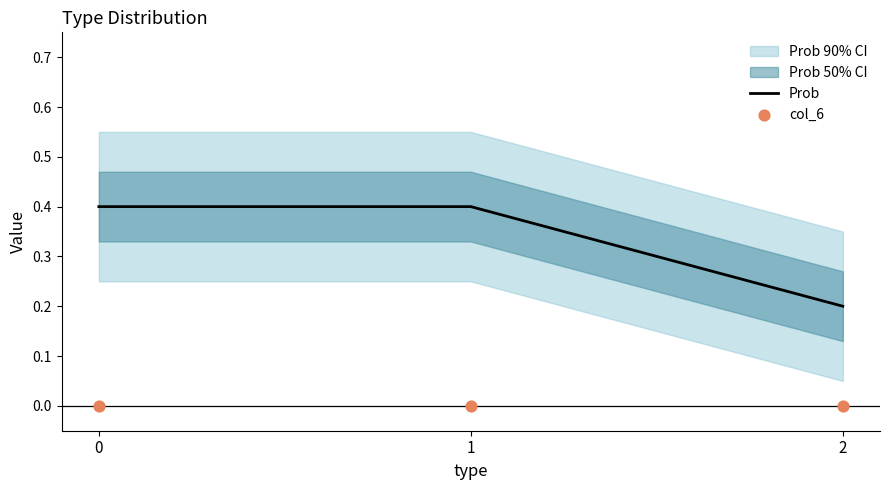

Is the value of col_6 at 2 greater than the value of Prob at 2?

No